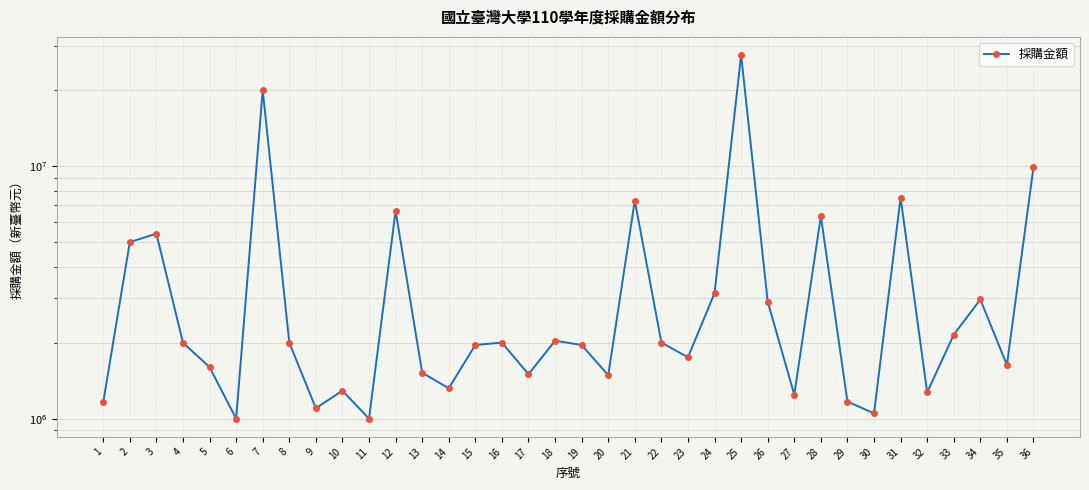

At which category does the chart reach its minimum across all series?

6